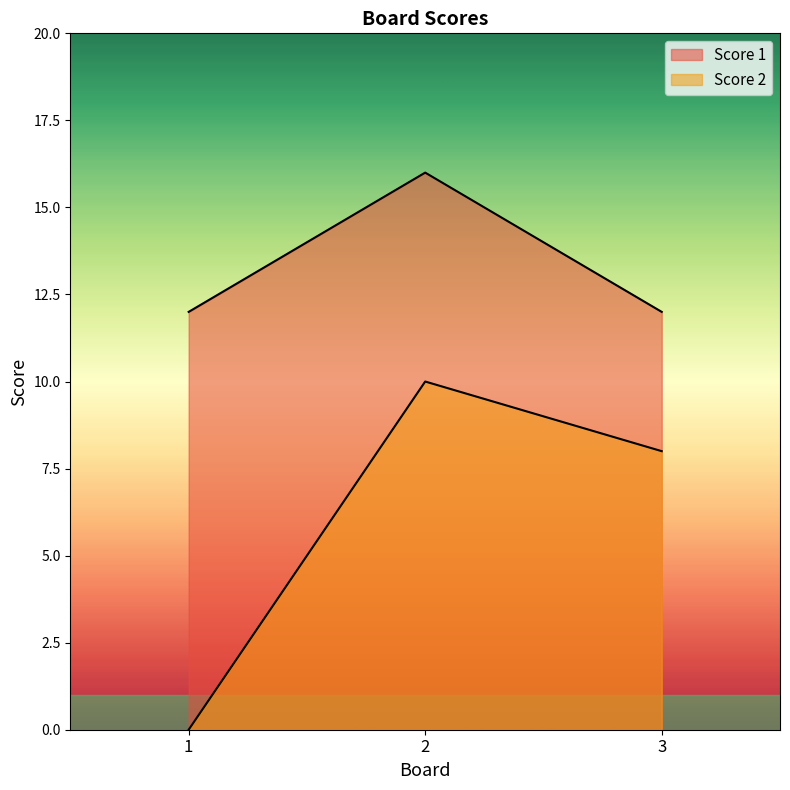

Reading left to right, list all the values displayed in this chart.

Score 1: 12	16	12
Score 2: 0	10	8